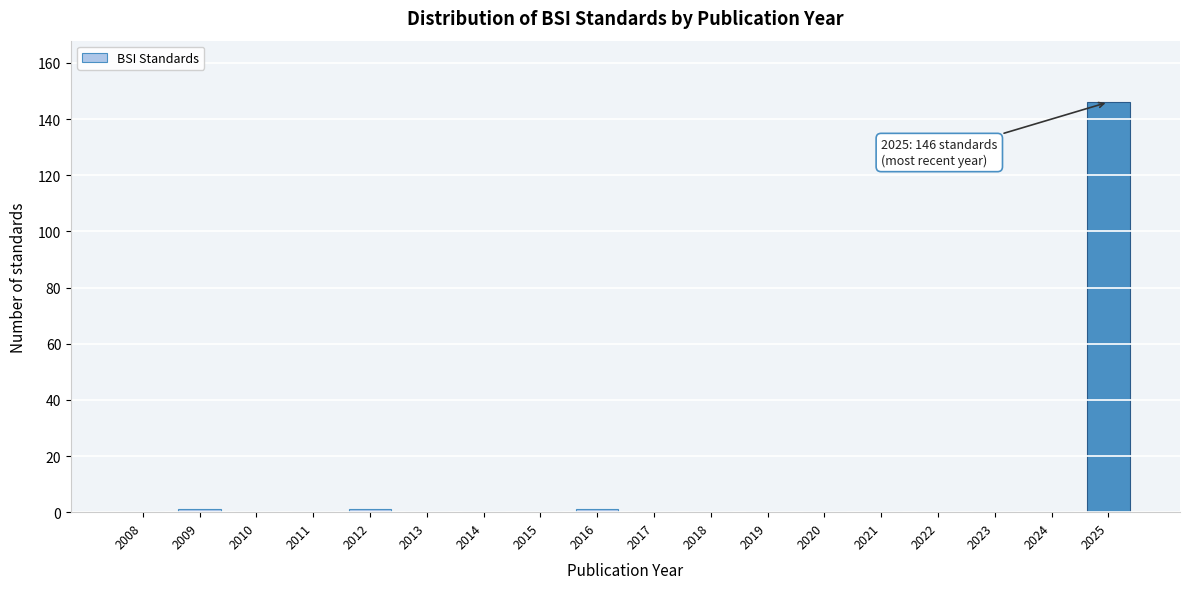

Reading left to right, what are all the values shown in this chart?

2008=0	2009=1	2010=0	2011=0	2012=1	2013=0	2014=0	2015=0	2016=1	2017=0	2018=0	2019=0	2020=0	2021=0	2022=0	2023=0	2024=0	2025=146